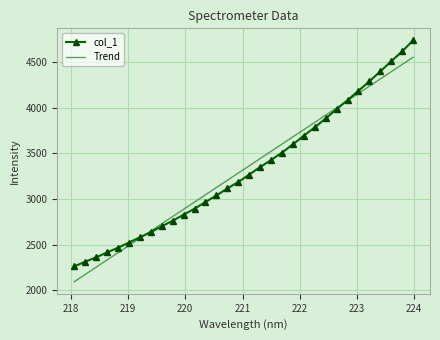

What is the maximum value shown in the chart?

4738.8